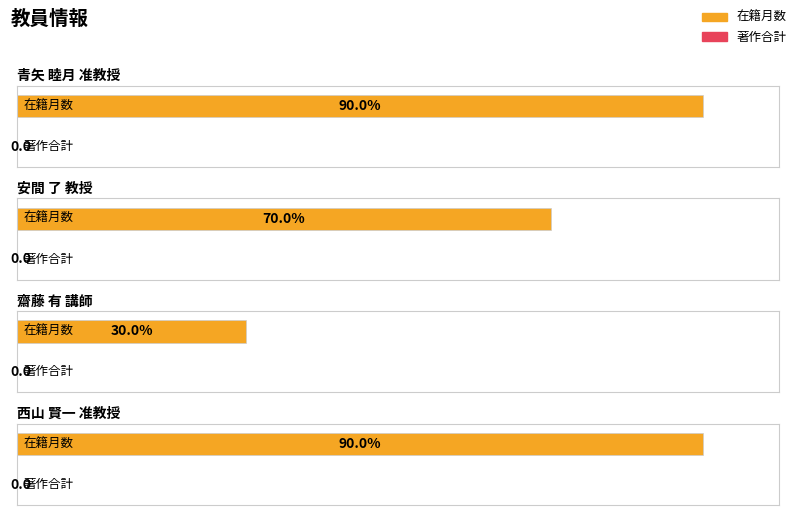

The 在籍月数 series shows 170 at 西山 賢一
准教授. True or false?

False